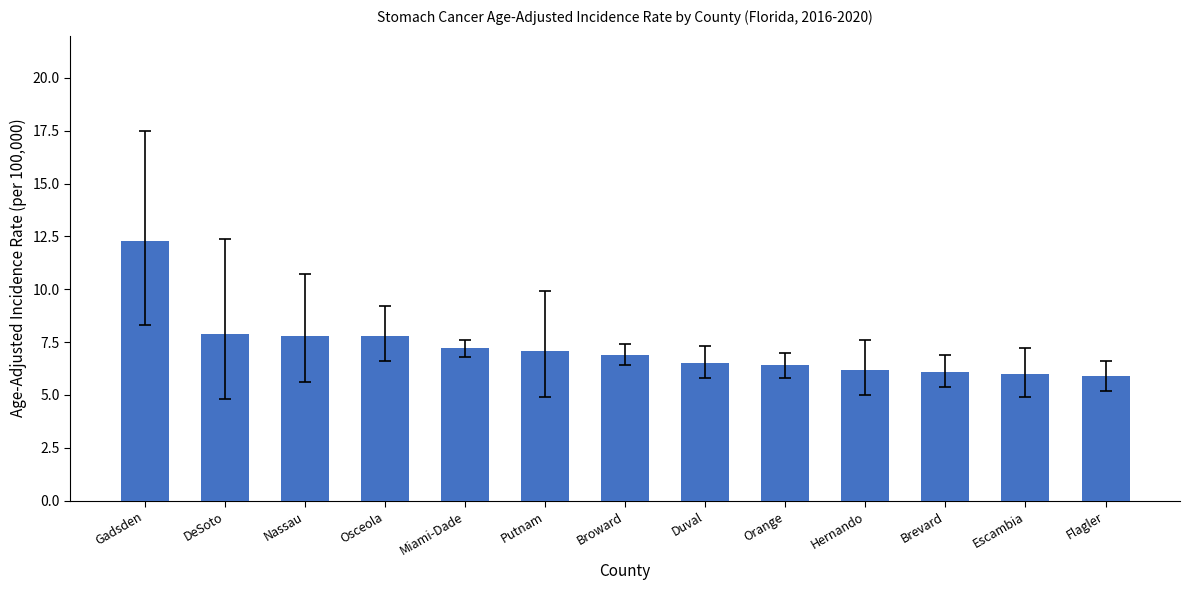

What value does the data have at Escambia?

6.0